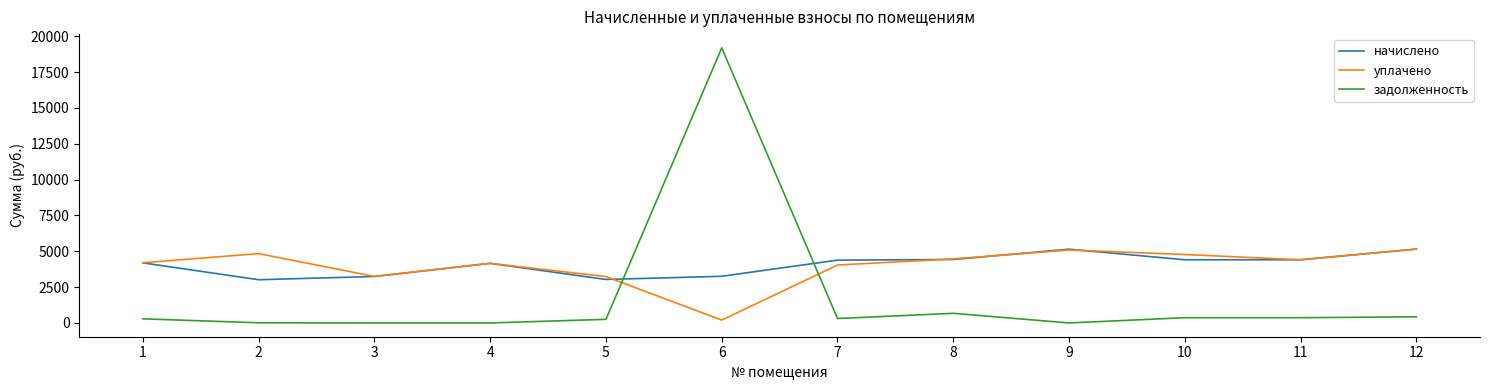

Between which two adjacent categories do задолженность and уплачено first intersect?

5 and 6